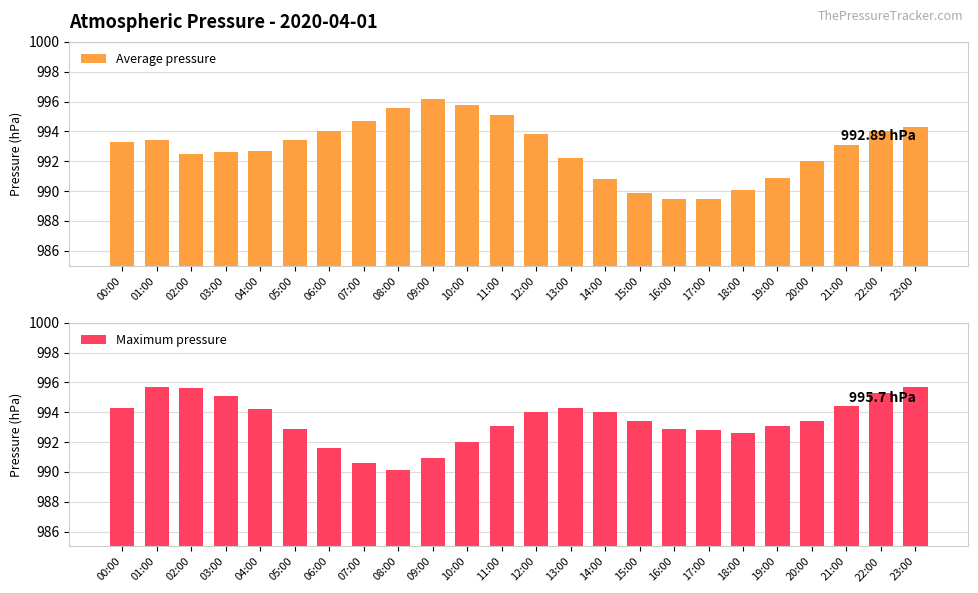

At how many categories does at least one series exceed 990?

24